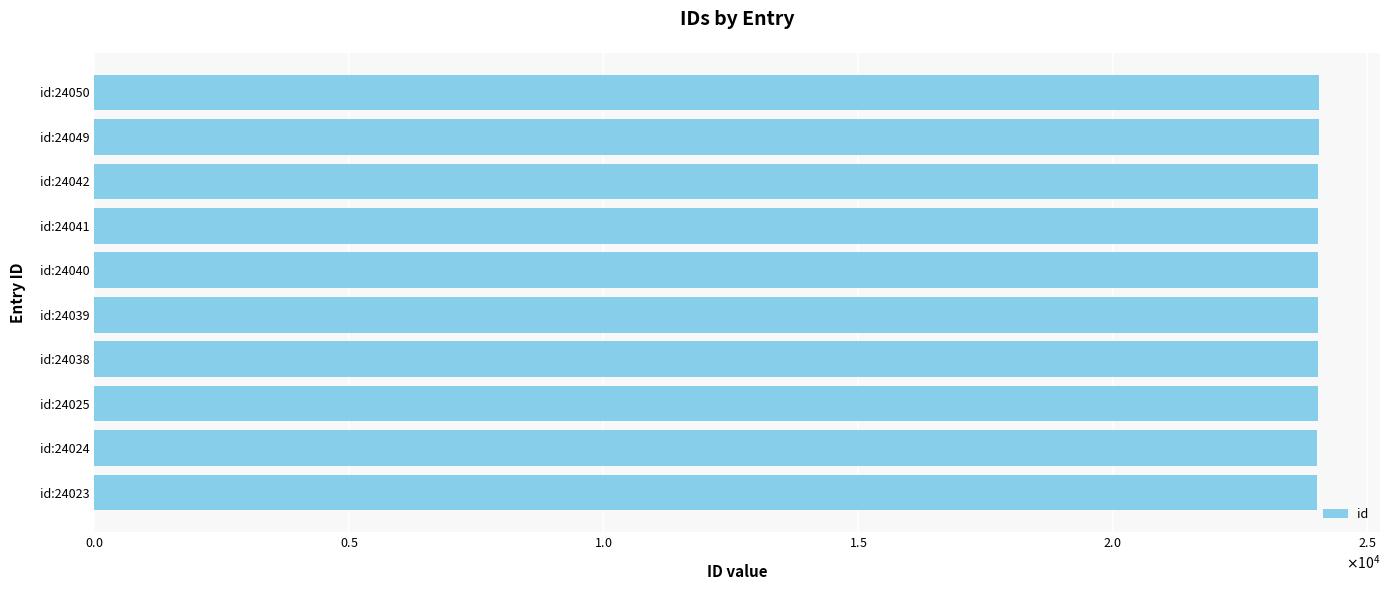

How many data points are above 24040?

4